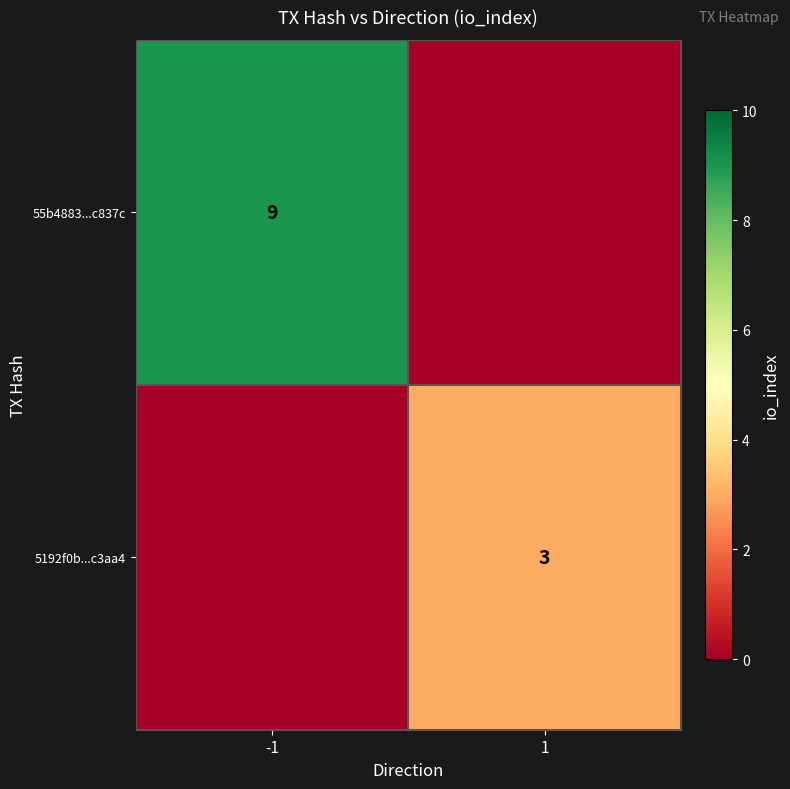

The 5192f0b...c3aa4 series shows 1 at 1. True or false?

False